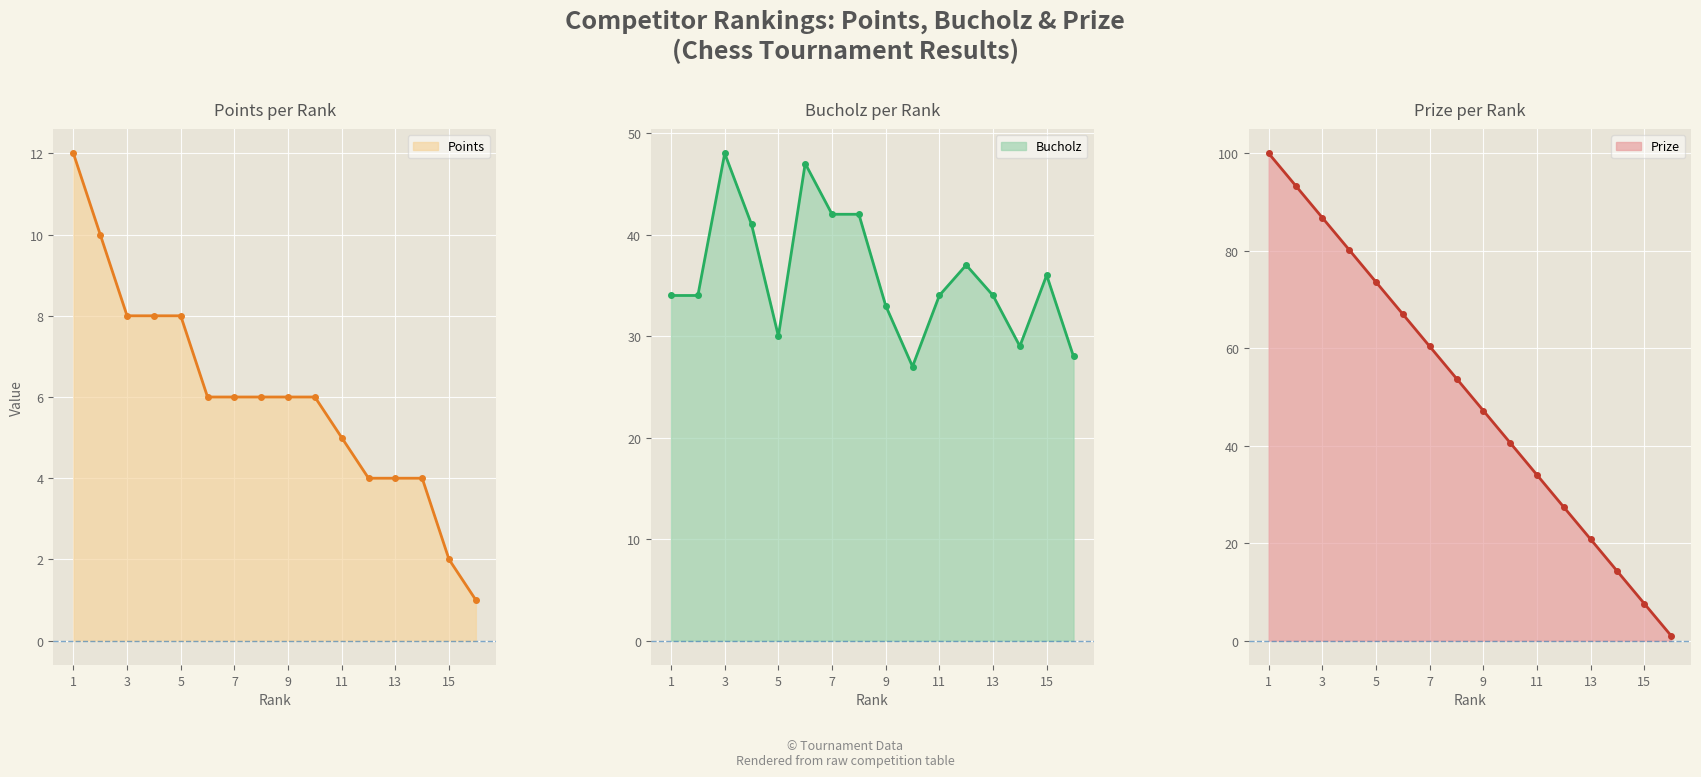

What is the difference between the highest and lowest values at 1?

88.0